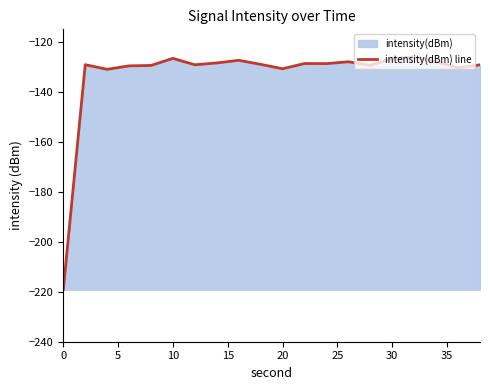

The value at 30 is -76.6. True or false?

False